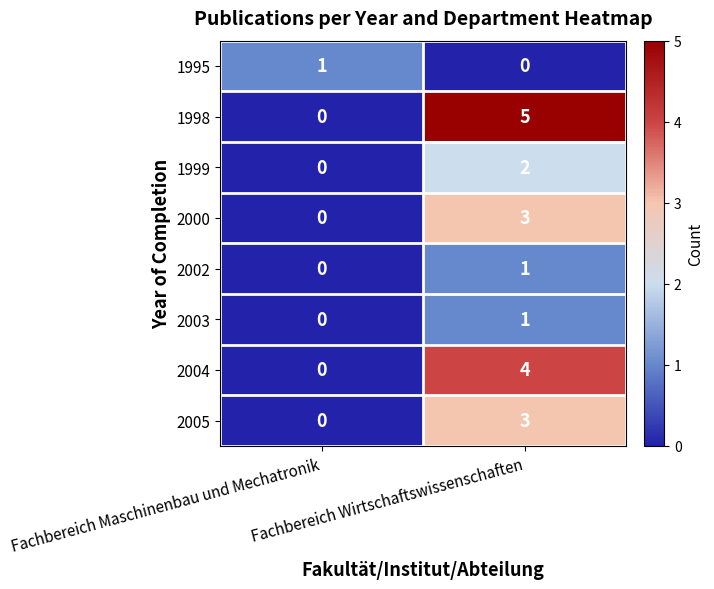

At which category is the sum across all series the highest?

Fachbereich Wirtschaftswissenschaften